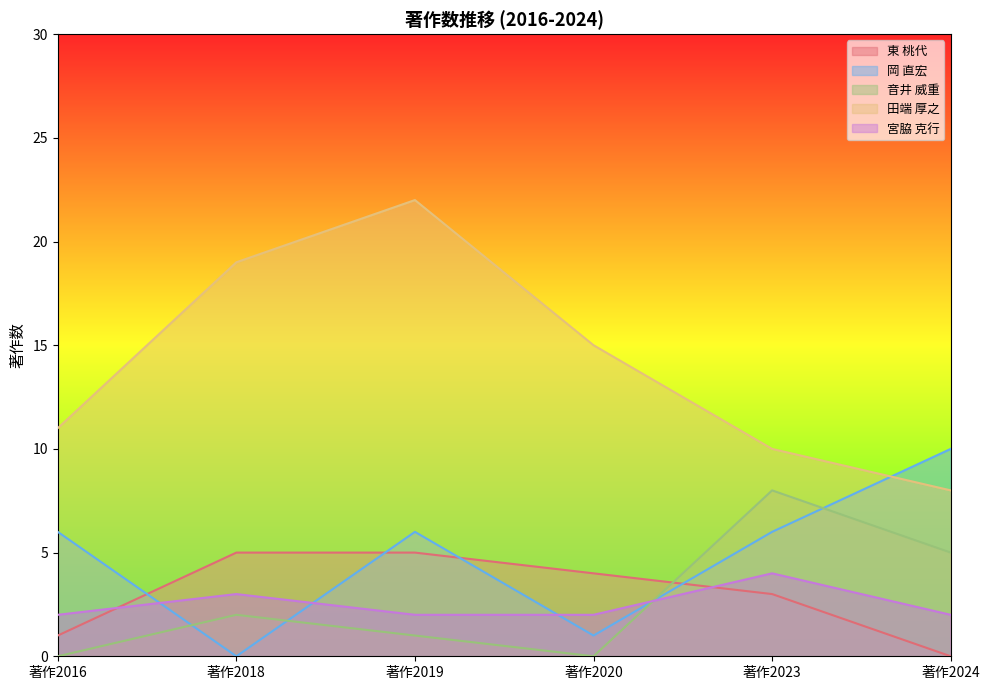

Is the value of 音井 威重 at 著作2023 greater than the value of 岡 直宏 at 著作2024?

No